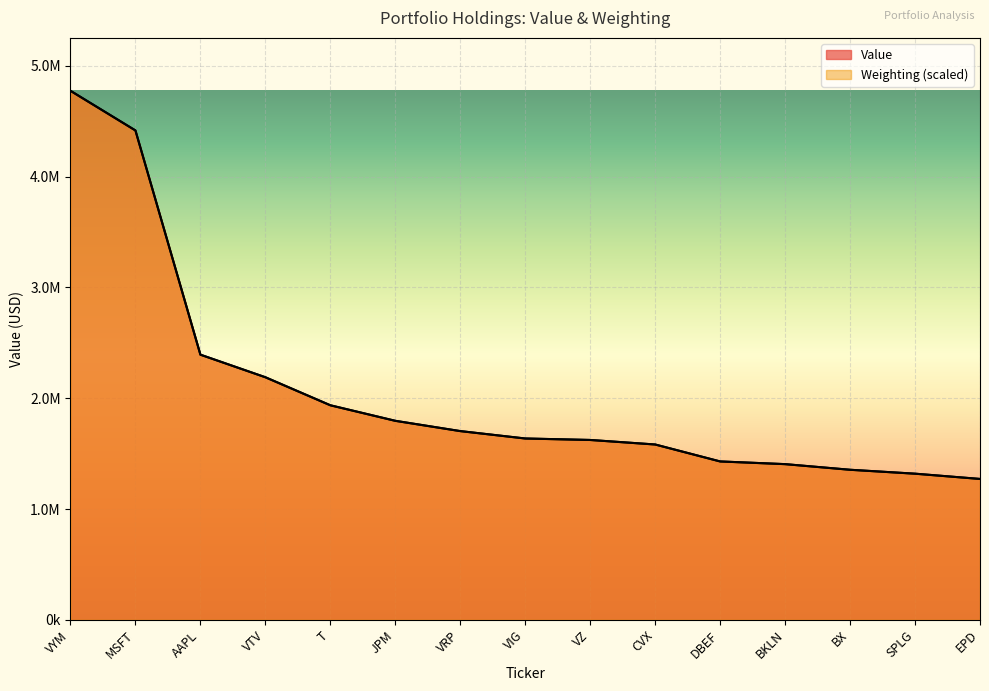

Is it true that Weighting equals 3580639.7 at AAPL?

False